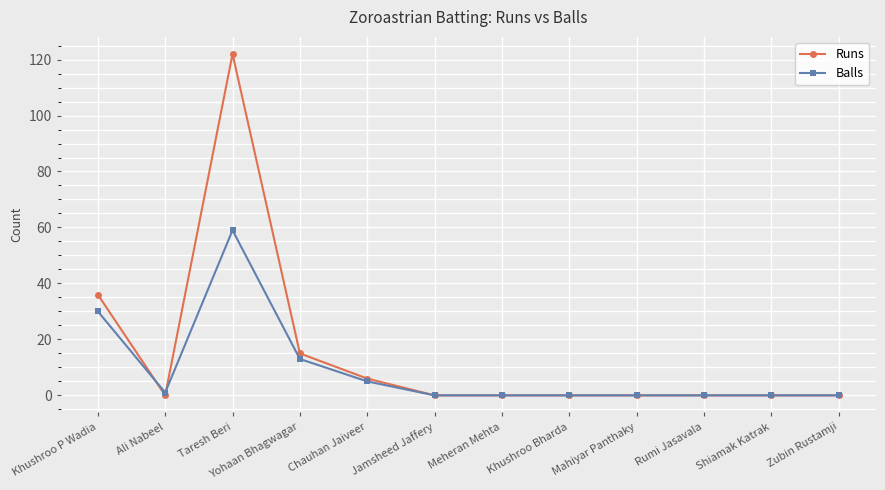

Rank the series by their average value, from highest to lowest.

Runs, Balls